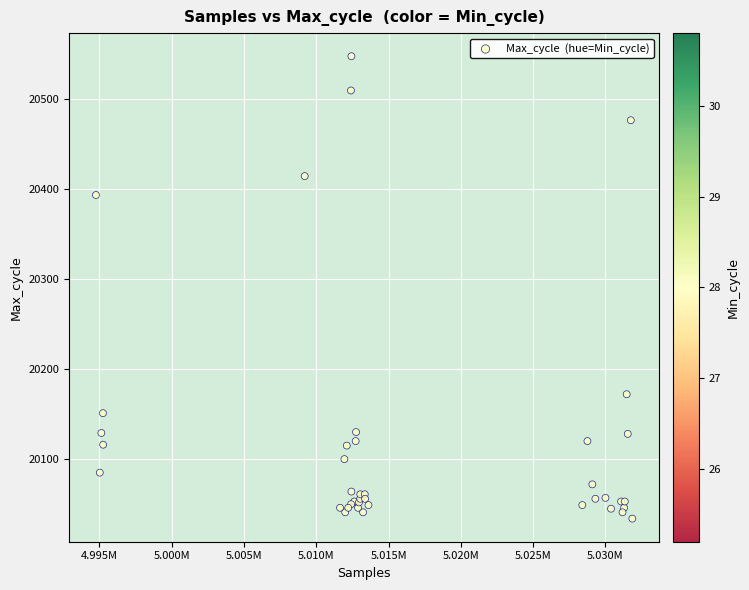

What Y value in the scatter plot is closest to 20290?

20393